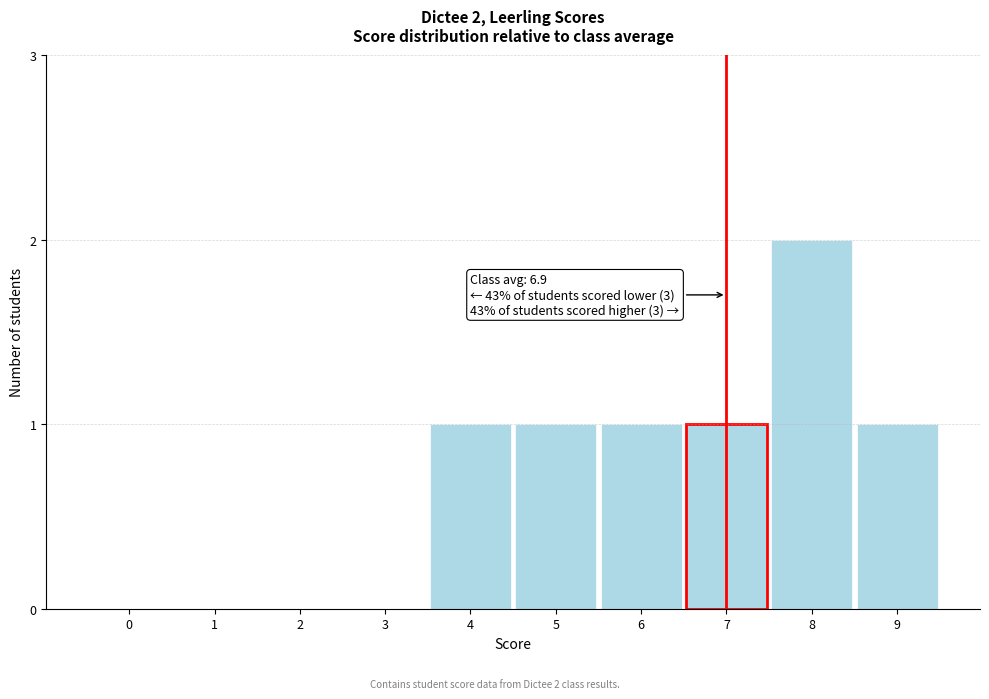

Reading left to right, transcribe all the data shown in this chart.

0=0	1=0	2=0	3=0	4=1	5=1	6=1	7=1	8=2	9=1